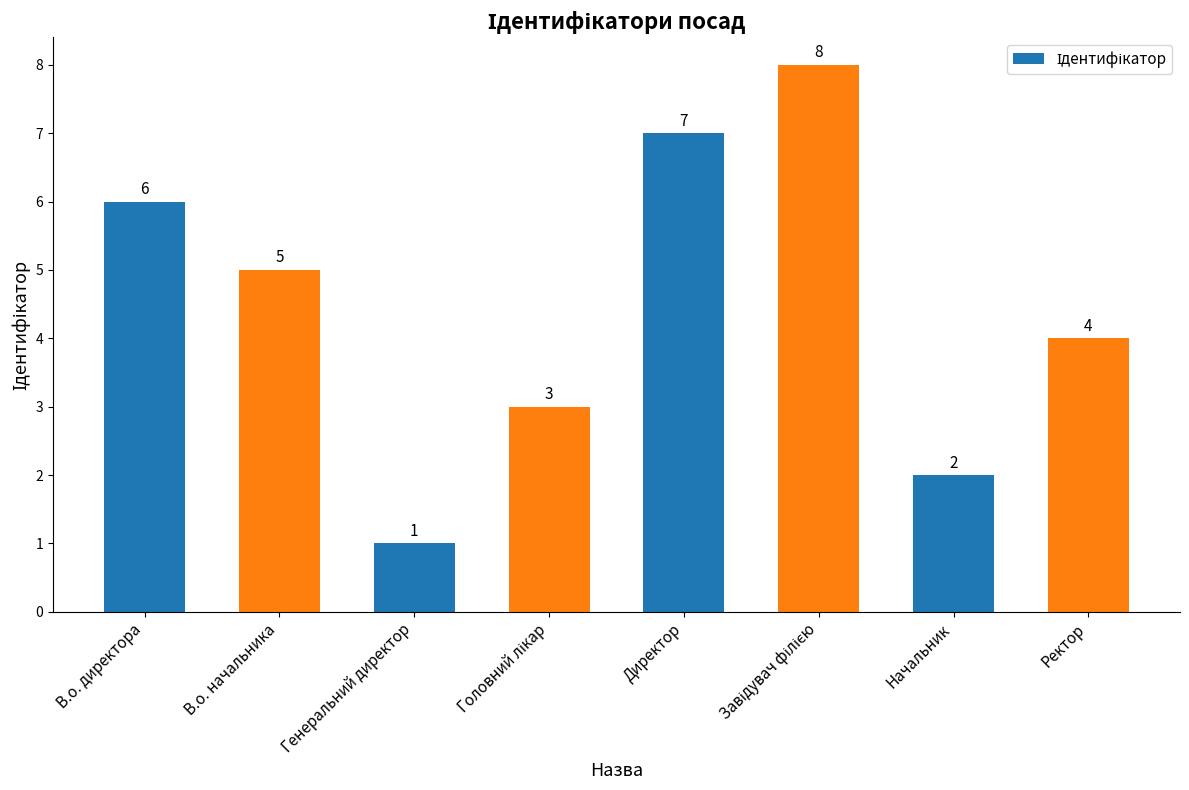

What is the difference between the maximum and minimum values?

7